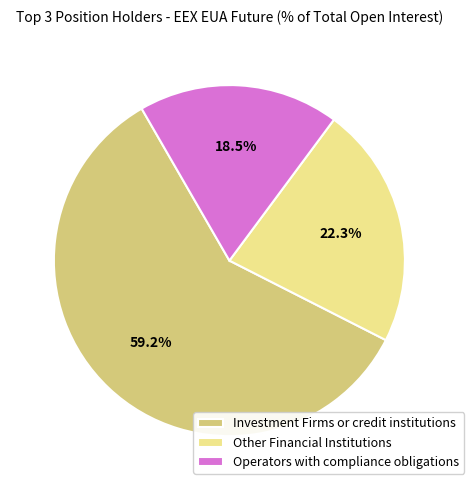

To the nearest percent, what percentage of the pie is Investment Firms or credit institutions?

59%